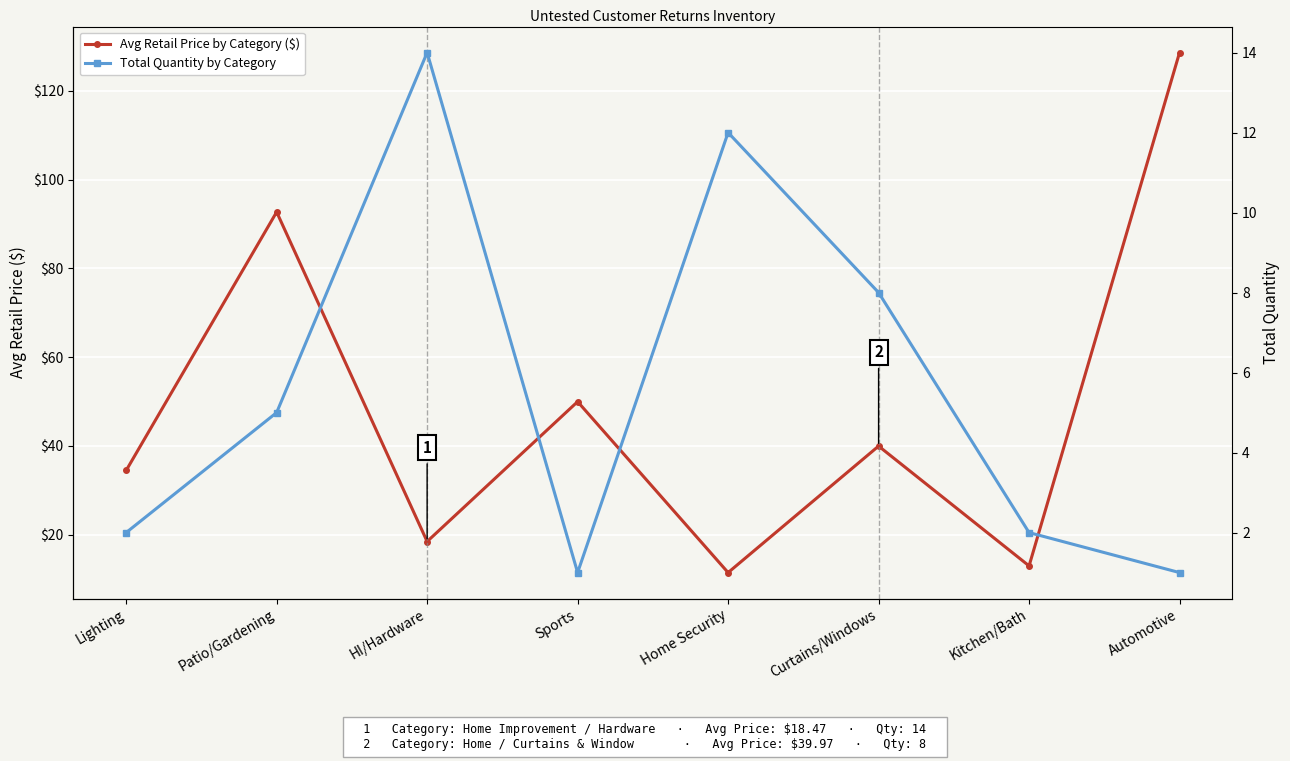

What is the difference between the Avg Retail Price by Category ($) values at HI/Hardware and Curtains/Windows?

21.5